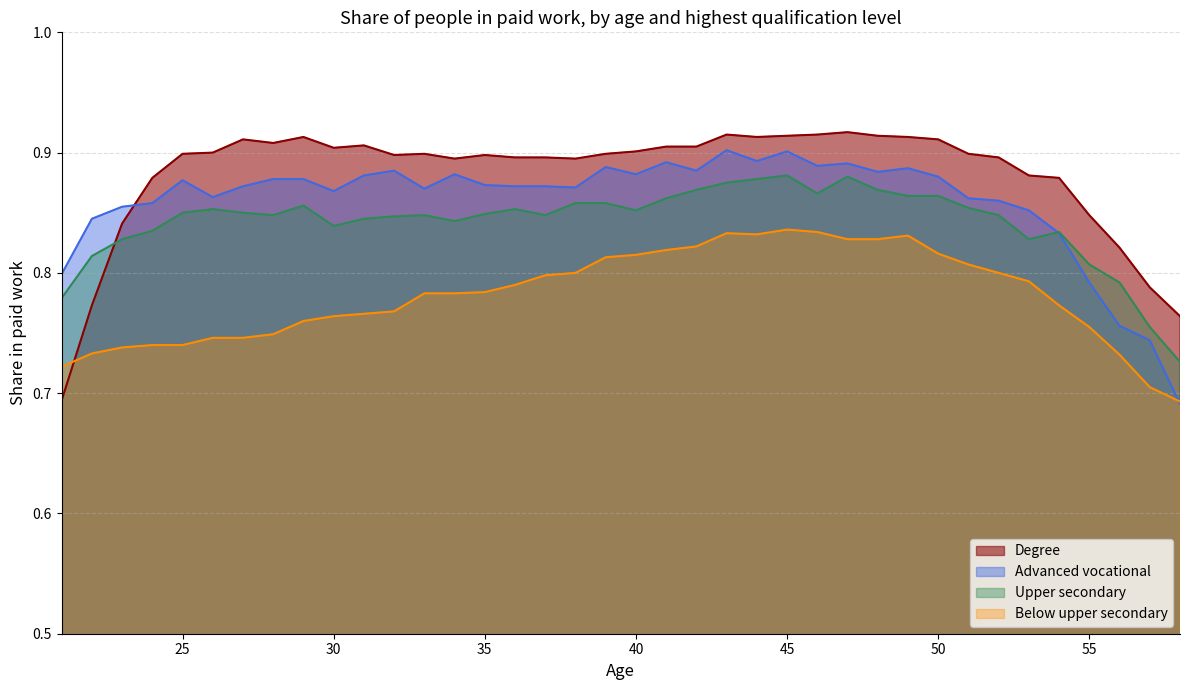

How many Below upper secondary values are between 0 and 1?

38